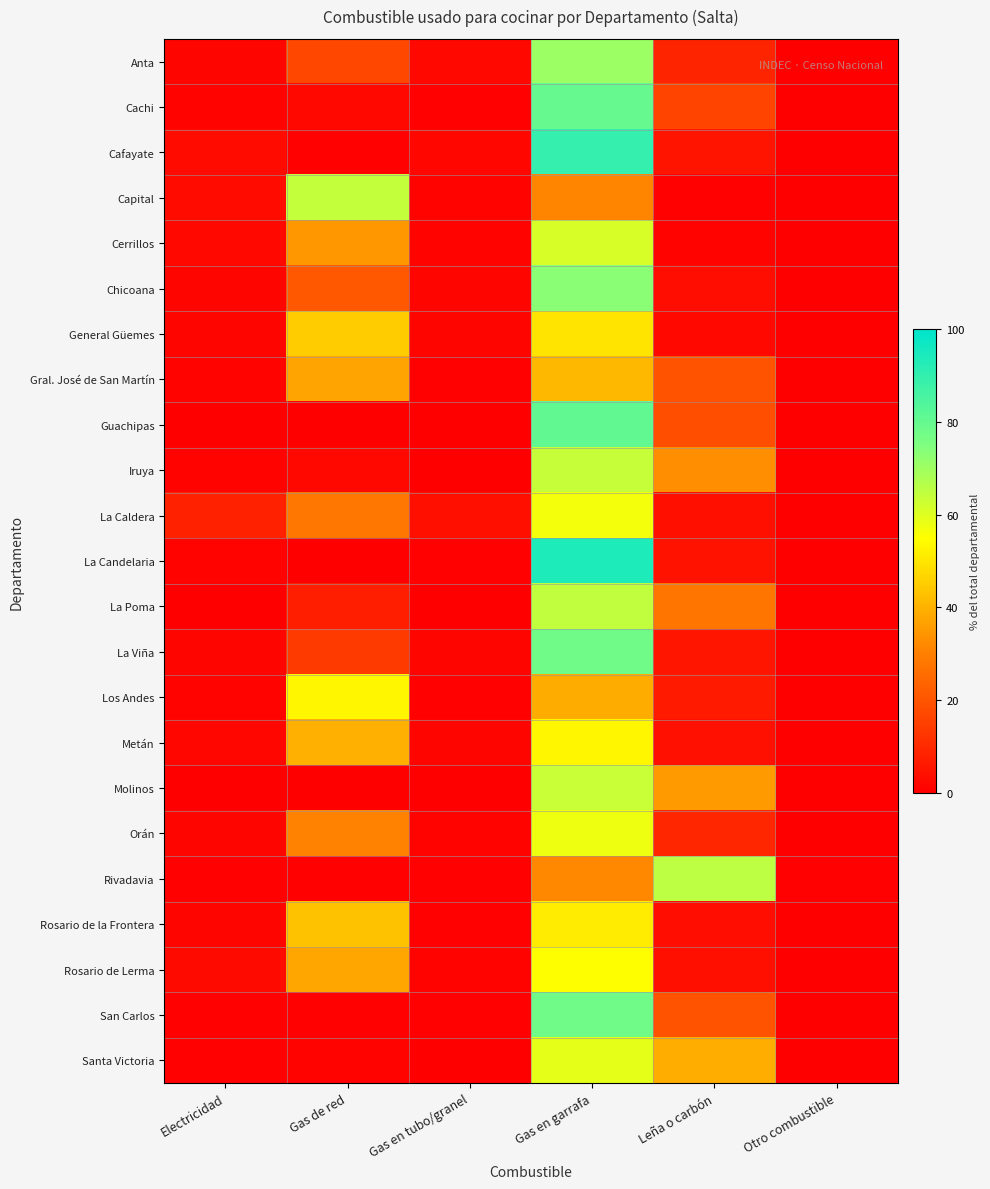

Reading left to right, what are all the values shown in this chart?

Anta: Electricidad=1.2	Gas de red=17.1	Gas en tubo/granel=2.1	Gas en garrafa=70.7	Leña o carbón=8.8	Otro combustible=0.1
Cachi: Electricidad=0.9	Gas de red=2.3	Gas en tubo/granel=0.7	Gas en garrafa=79.9	Leña o carbón=16.2	Otro combustible=0.0
Cafayate: Electricidad=3.1	Gas de red=0.4	Gas en tubo/granel=1.8	Gas en garrafa=89.6	Leña o carbón=5.0	Otro combustible=0.1
Capital: Electricidad=3.0	Gas de red=64.5	Gas en tubo/granel=0.8	Gas en garrafa=31.2	Leña o carbón=0.5	Otro combustible=0.1
Cerrillos: Electricidad=2.2	Gas de red=34.8	Gas en tubo/granel=0.9	Gas en garrafa=61.1	Leña o carbón=0.9	Otro combustible=0.0
Chicoana: Electricidad=1.3	Gas de red=20.8	Gas en tubo/granel=1.3	Gas en garrafa=73.3	Leña o carbón=3.2	Otro combustible=0.1
General Güemes: Electricidad=1.2	Gas de red=45.3	Gas en tubo/granel=1.5	Gas en garrafa=49.8	Leña o carbón=2.1	Otro combustible=0.1
Gral. José de San Martín: Electricidad=1.1	Gas de red=37.2	Gas en tubo/granel=0.7	Gas en garrafa=41.3	Leña o carbón=19.6	Otro combustible=0.1
Guachipas: Electricidad=0.3	Gas de red=0.2	Gas en tubo/granel=0.1	Gas en garrafa=80.8	Leña o carbón=18.4	Otro combustible=0.1
Iruya: Electricidad=0.8	Gas de red=2.3	Gas en tubo/granel=0.2	Gas en garrafa=63.9	Leña o carbón=32.8	Otro combustible=0.0
La Caldera: Electricidad=8.0	Gas de red=27.8	Gas en tubo/granel=3.5	Gas en garrafa=56.8	Leña o carbón=3.7	Otro combustible=0.1
La Candelaria: Electricidad=1.0	Gas de red=0.2	Gas en tubo/granel=0.6	Gas en garrafa=93.8	Leña o carbón=4.5	Otro combustible=0.0
La Poma: Electricidad=0.1	Gas de red=7.2	Gas en tubo/granel=0.3	Gas en garrafa=64.7	Leña o carbón=27.6	Otro combustible=0.1
La Viña: Electricidad=1.2	Gas de red=13.8	Gas en tubo/granel=1.5	Gas en garrafa=77.9	Leña o carbón=5.4	Otro combustible=0.2
Los Andes: Electricidad=1.0	Gas de red=53.3	Gas en tubo/granel=0.5	Gas en garrafa=38.8	Leña o carbón=6.4	Otro combustible=0.0
Metán: Electricidad=1.8	Gas de red=39.5	Gas en tubo/granel=1.3	Gas en garrafa=53.5	Leña o carbón=3.9	Otro combustible=0.1
Molinos: Electricidad=0.3	Gas de red=0.3	Gas en tubo/granel=0.3	Gas en garrafa=63.5	Leña o carbón=35.5	Otro combustible=0.0
Orán: Electricidad=1.4	Gas de red=30.6	Gas en tubo/granel=1.0	Gas en garrafa=57.5	Leña o carbón=9.1	Otro combustible=0.3
Rivadavia: Electricidad=0.7	Gas de red=0.8	Gas en tubo/granel=0.6	Gas en garrafa=31.9	Leña o carbón=65.5	Otro combustible=0.5
Rosario de la Frontera: Electricidad=1.4	Gas de red=43.3	Gas en tubo/granel=0.7	Gas en garrafa=51.3	Leña o carbón=3.2	Otro combustible=0.0
Rosario de Lerma: Electricidad=2.6	Gas de red=37.6	Gas en tubo/granel=1.1	Gas en garrafa=54.9	Leña o carbón=3.7	Otro combustible=0.1
San Carlos: Electricidad=0.7	Gas de red=0.7	Gas en tubo/granel=0.6	Gas en garrafa=78.0	Leña o carbón=19.8	Otro combustible=0.2
Santa Victoria: Electricidad=0.4	Gas de red=0.9	Gas en tubo/granel=0.2	Gas en garrafa=59.0	Leña o carbón=39.1	Otro combustible=0.4